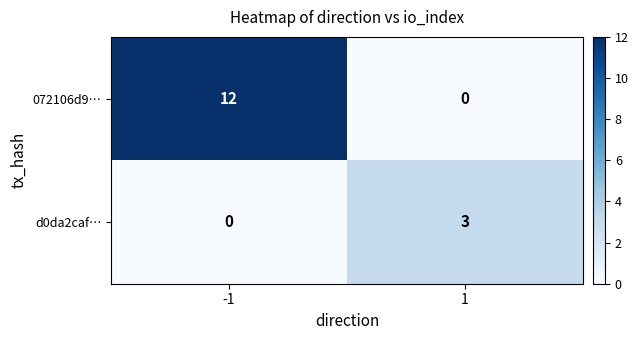

What is the maximum value shown in the chart?

12